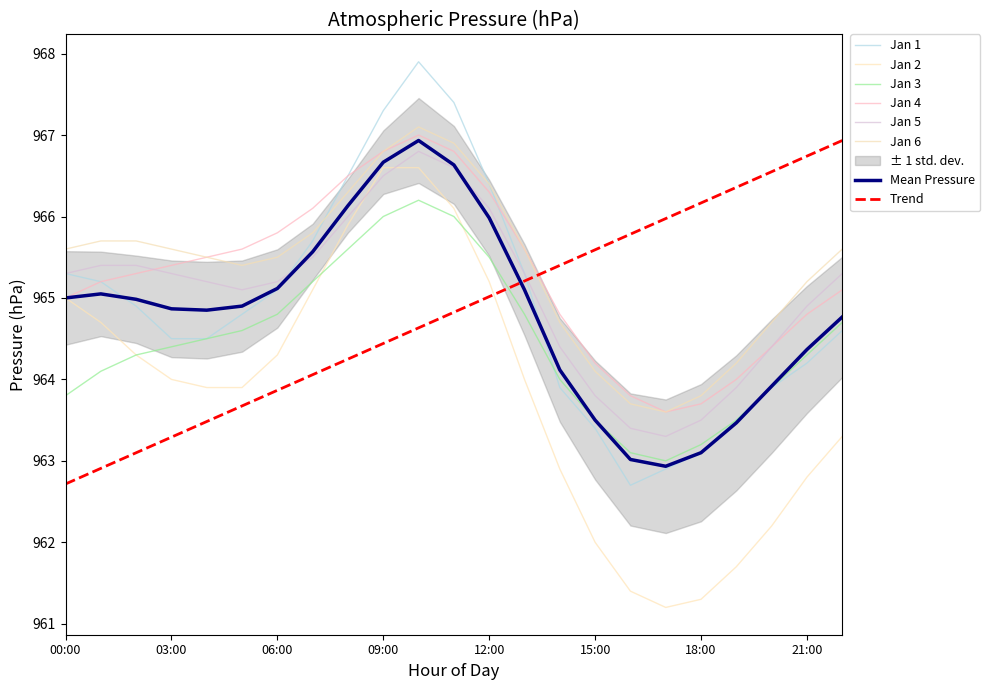

What is the total value across all series at 00:00?

5790.0